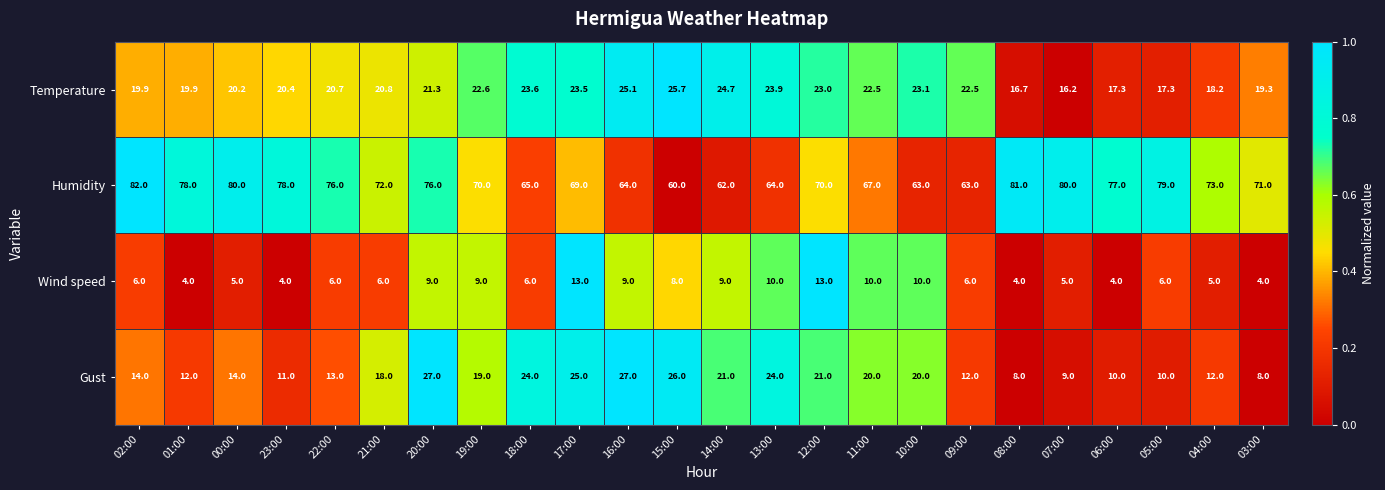

What is the total value across all series at 18:00?

118.6